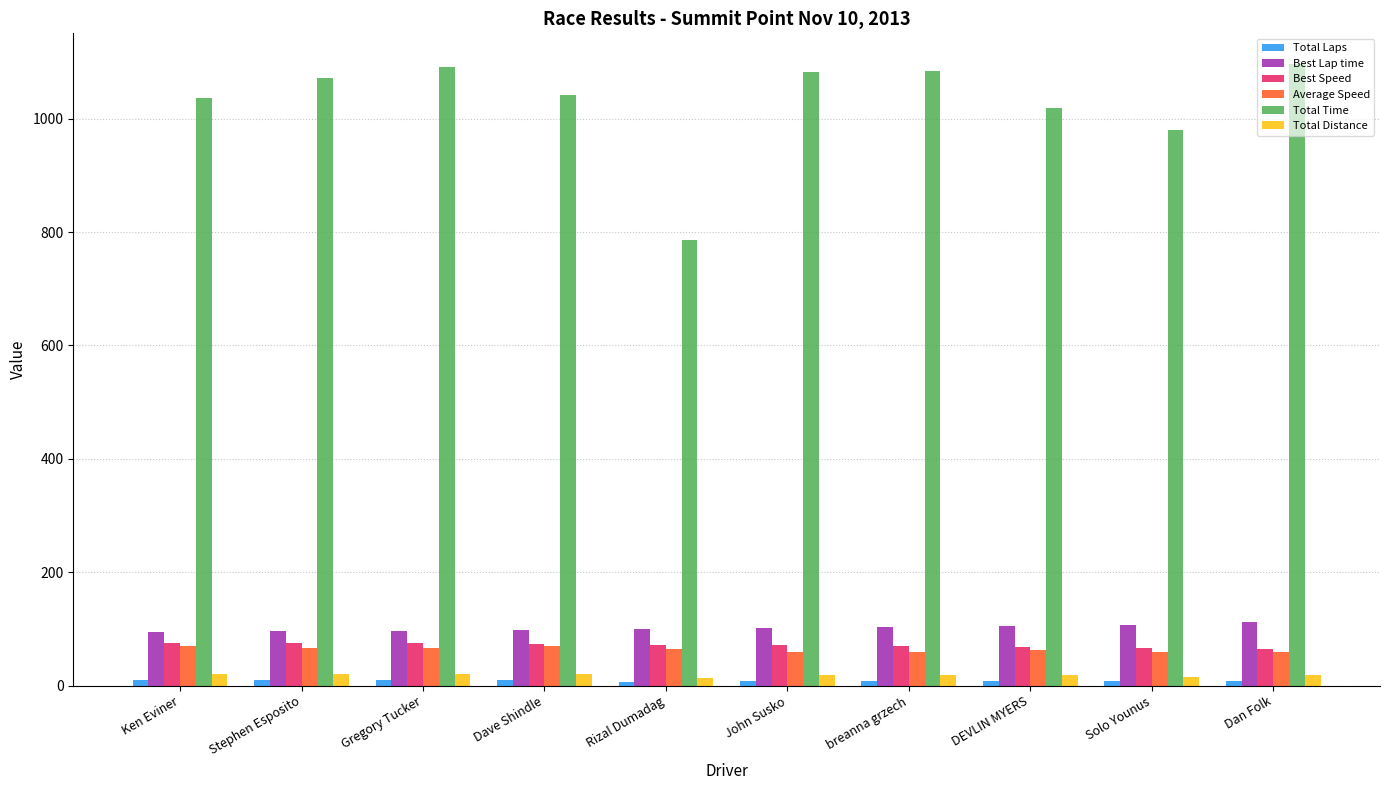

What is the difference between the second highest and second lowest values in the Total Time series?

111.6